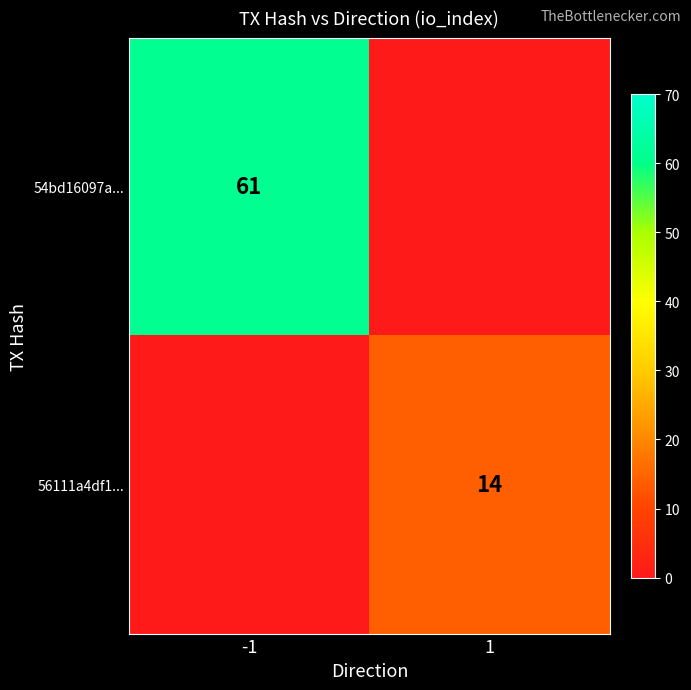

What is the spread (max minus min) of values at -1?

61